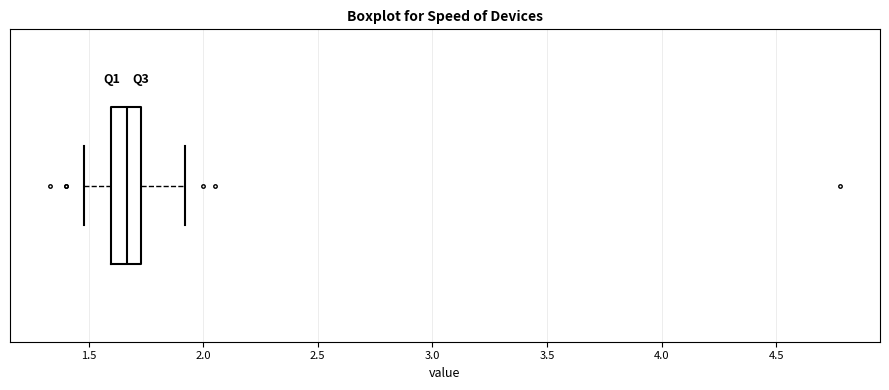

Transcribe this box plot: give where the median line is, the range the box spans, and where the two whiskers end, as read against the x-axis. The values are not printed on the chart, so give them approximately, as read against the axis.

median 1.65, box 1.60 to 1.75, whiskers 1.50 to 1.90